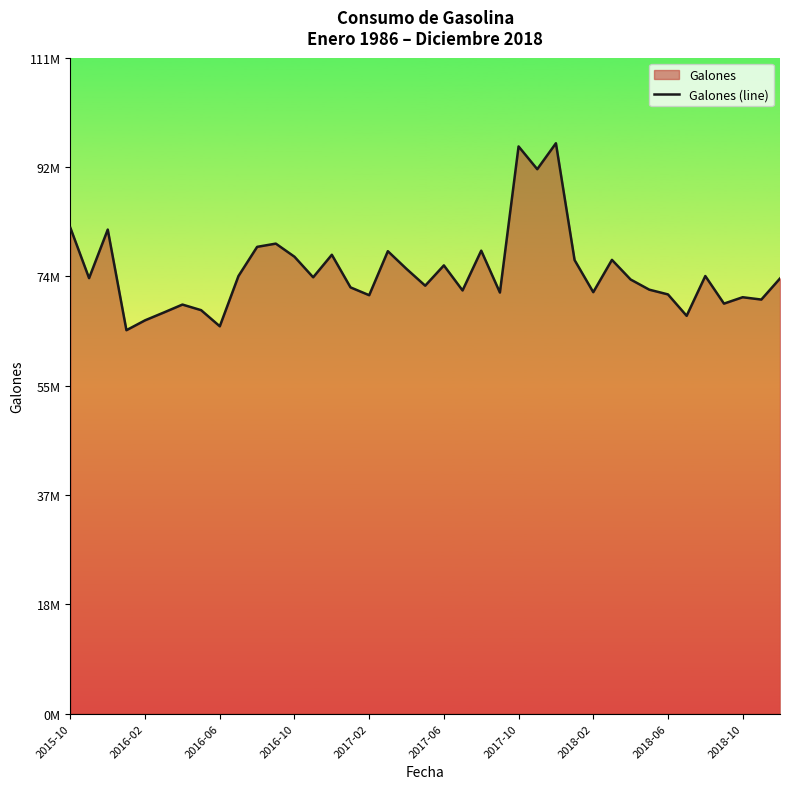

What is the difference between the maximum and minimum values?

31646419